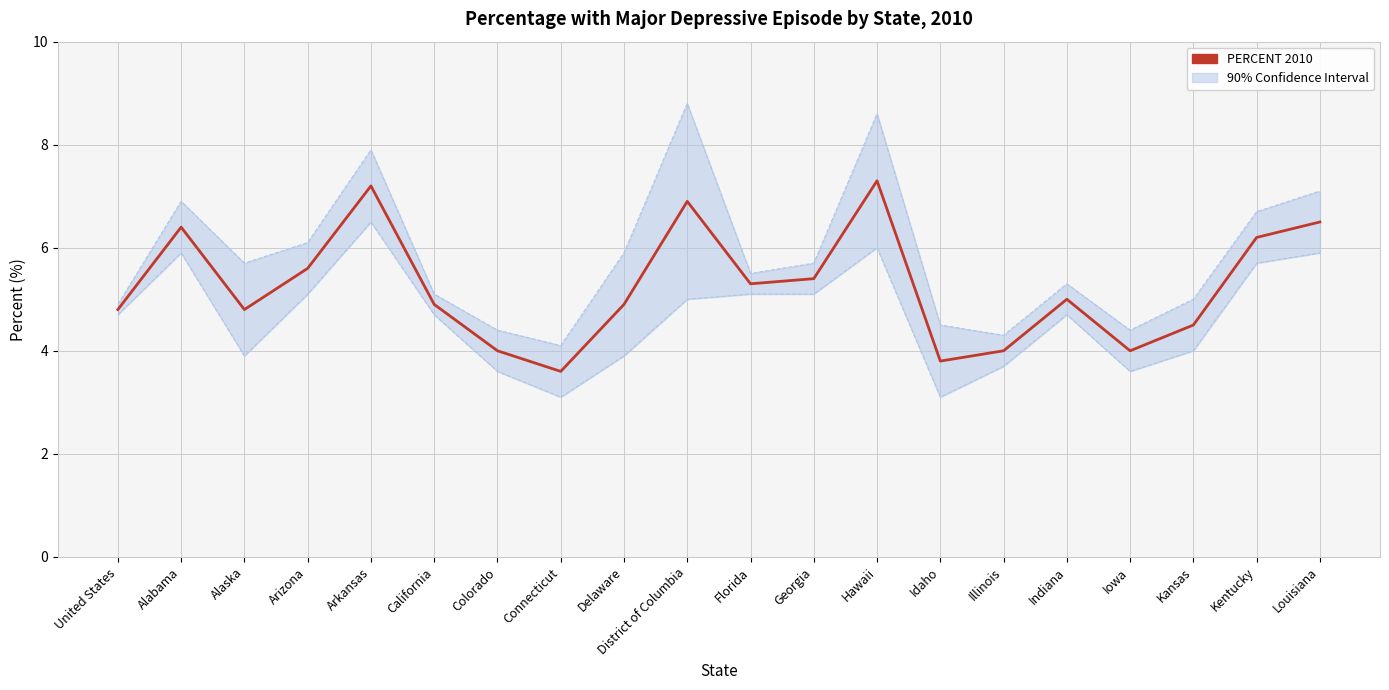

What is the difference between the maximum and second lowest values?

3.5